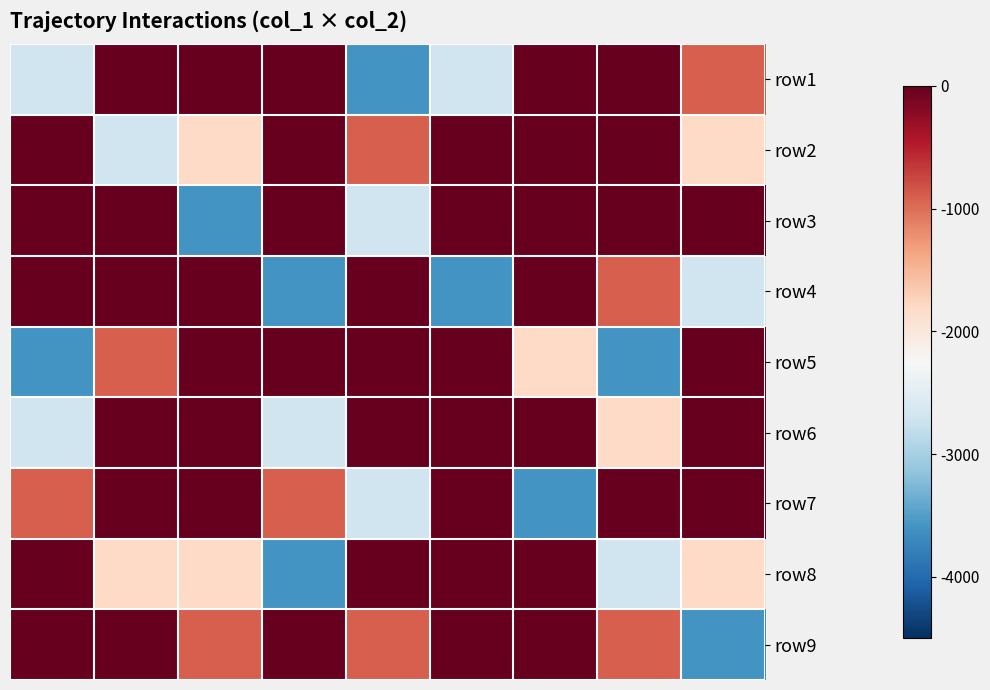

At which category does the chart reach its peak across all series?

2